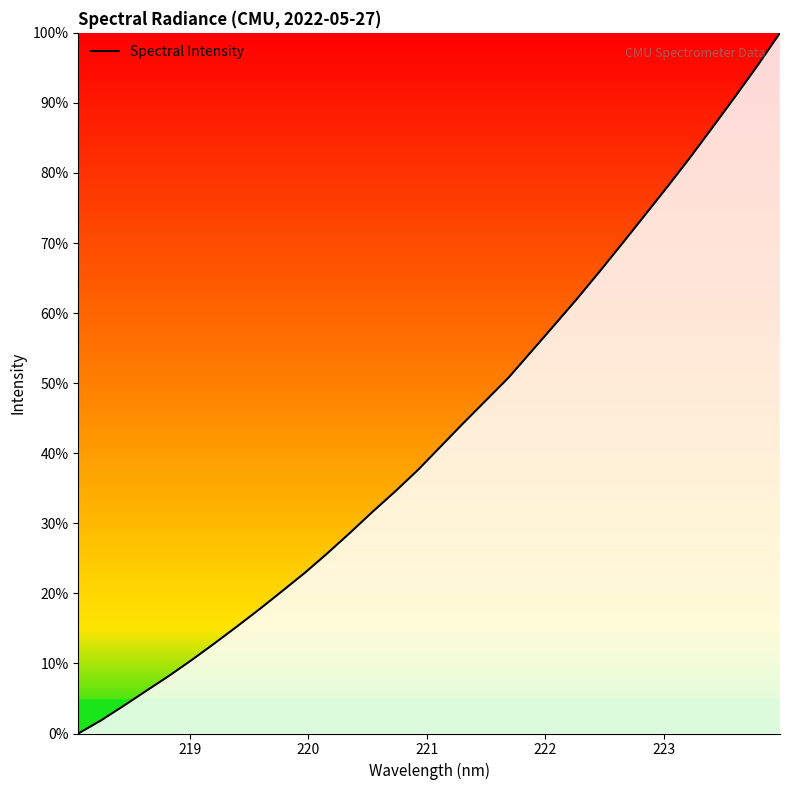

What is the difference between the maximum and minimum values?

100.0